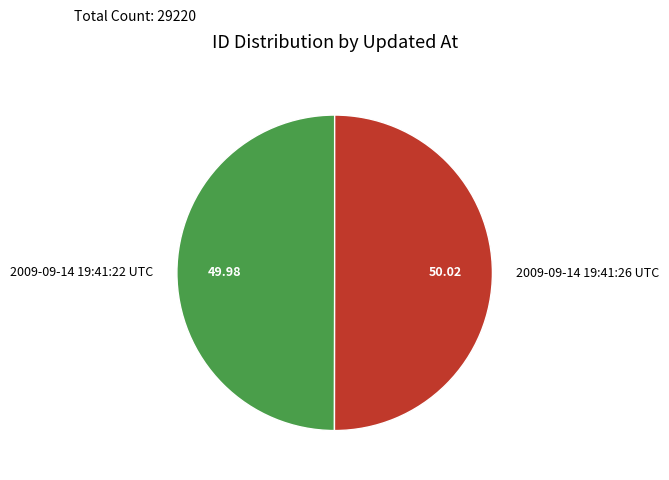

Is the sum of 2009-09-14 19:41:22 UTC and 2009-09-14 19:41:26 UTC greater than half?

Yes